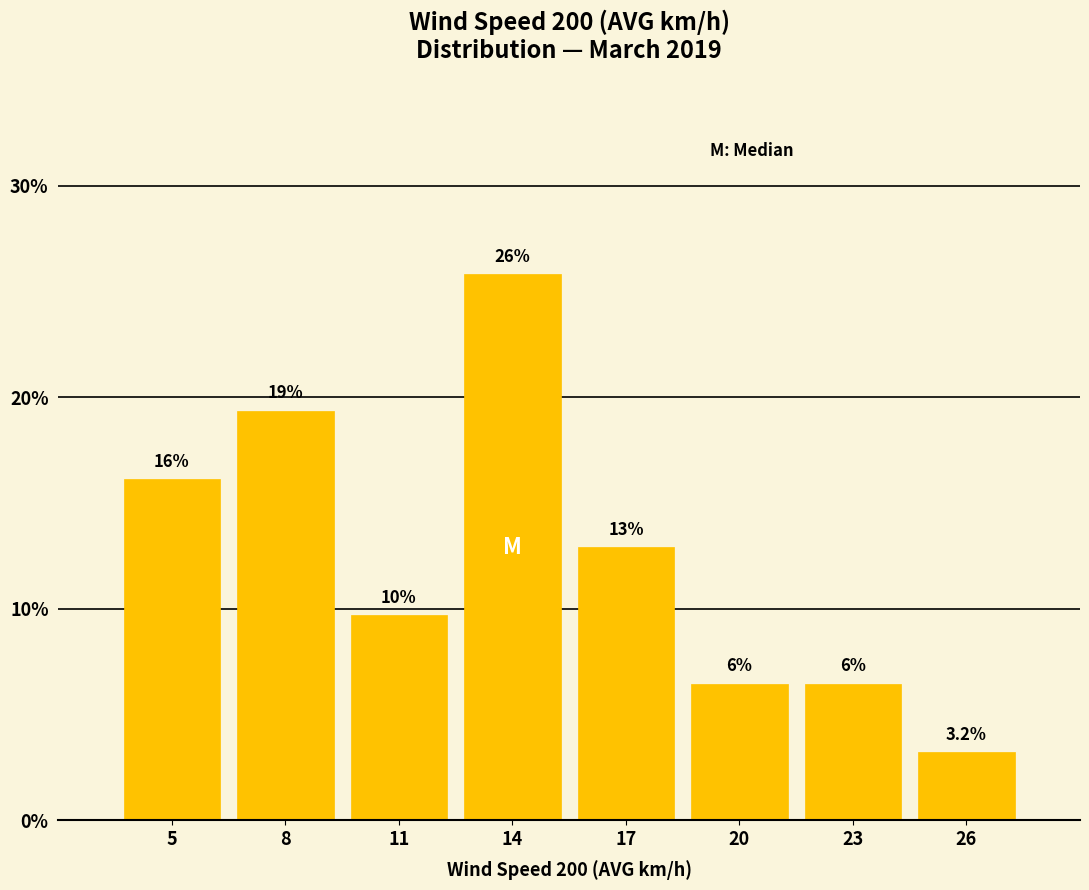

How many bars are there in total?

8